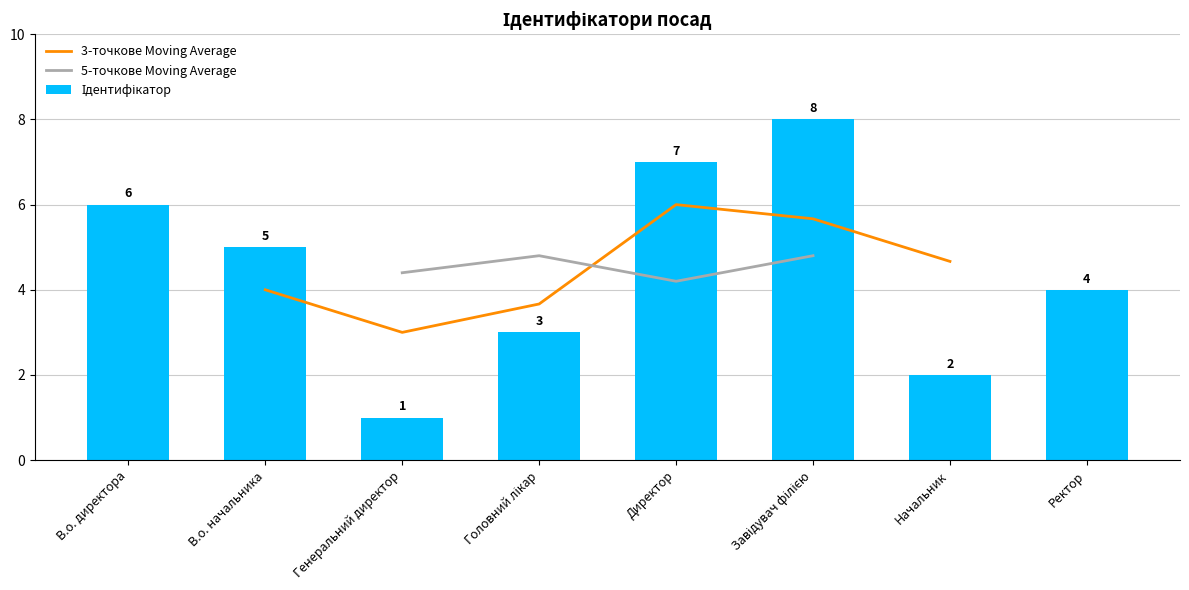

What is the greatest value displayed?

8